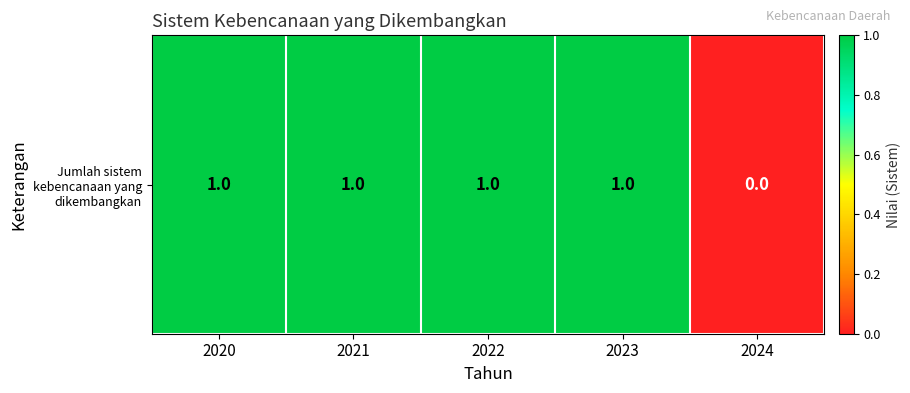

Reading left to right, what are all the values shown in this chart?

1	1	1	1	0